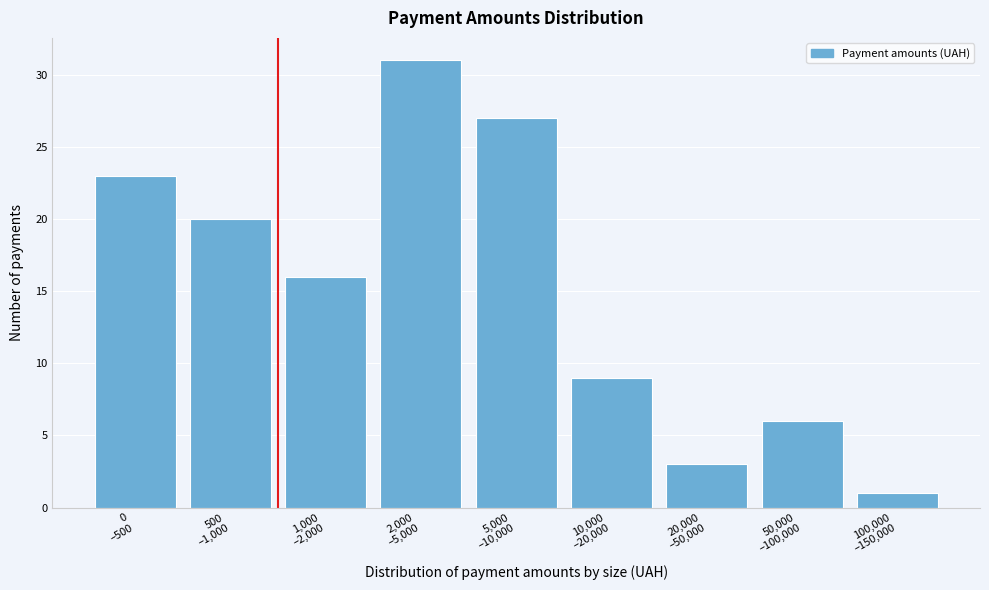

Reading left to right, extract all data points from this chart.

23	20	16	31	27	9	3	6	1